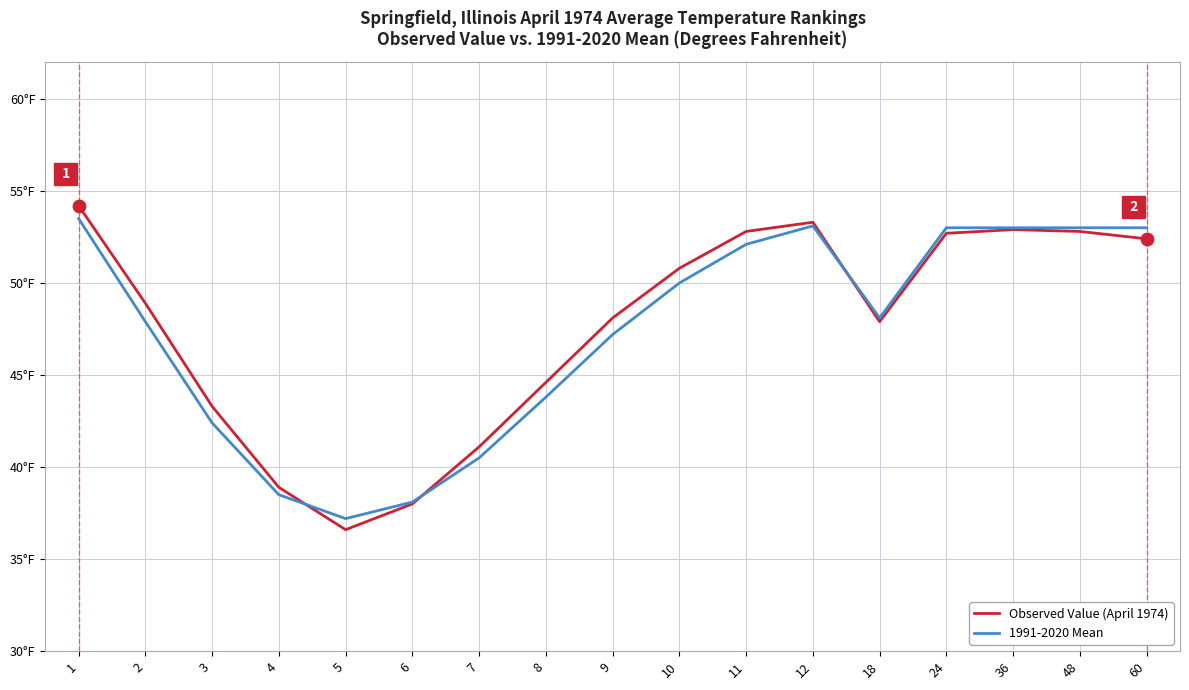

Is the value of Observed Value (April 1974) at 9 greater than the value of 1991-2020 Mean at 3?

Yes